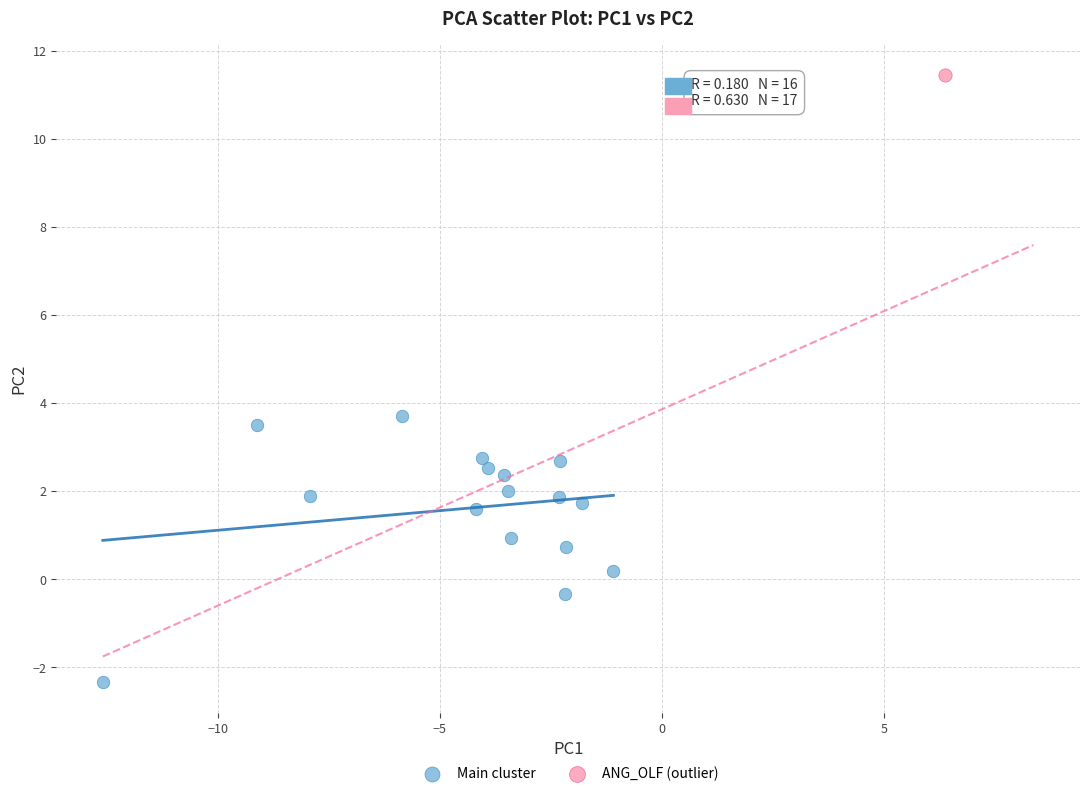

What are all the series names shown in the legend?

Main cluster, ANG_OLF (outlier)